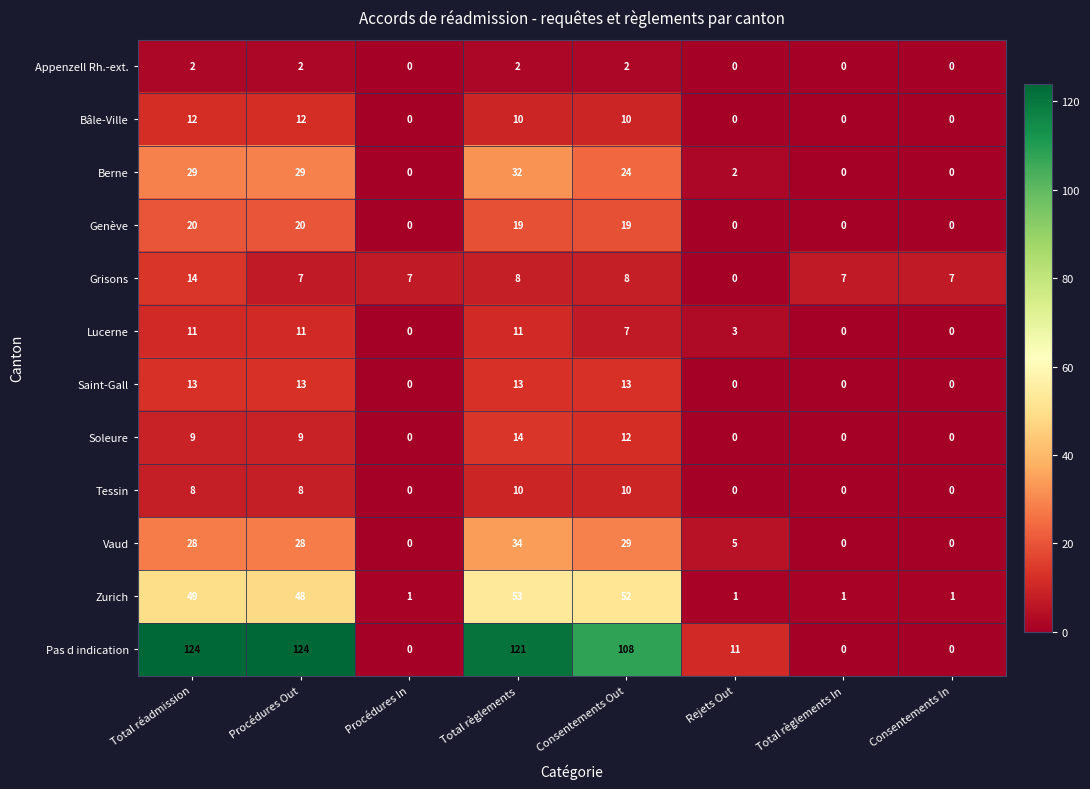

Where does the Pas d indication series first go above 108?

Total réadmission